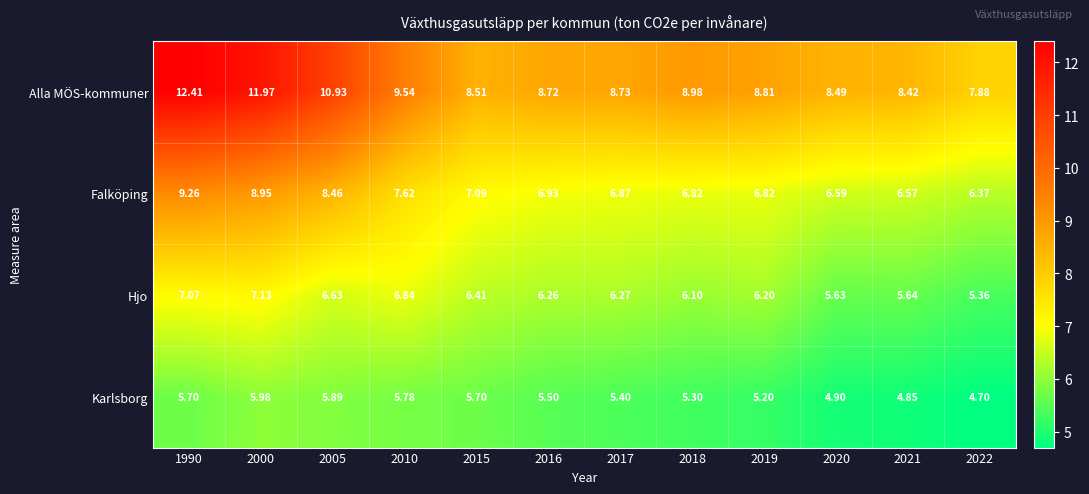

How many values in the Alla MÖS-kommuner series are below 8?

1